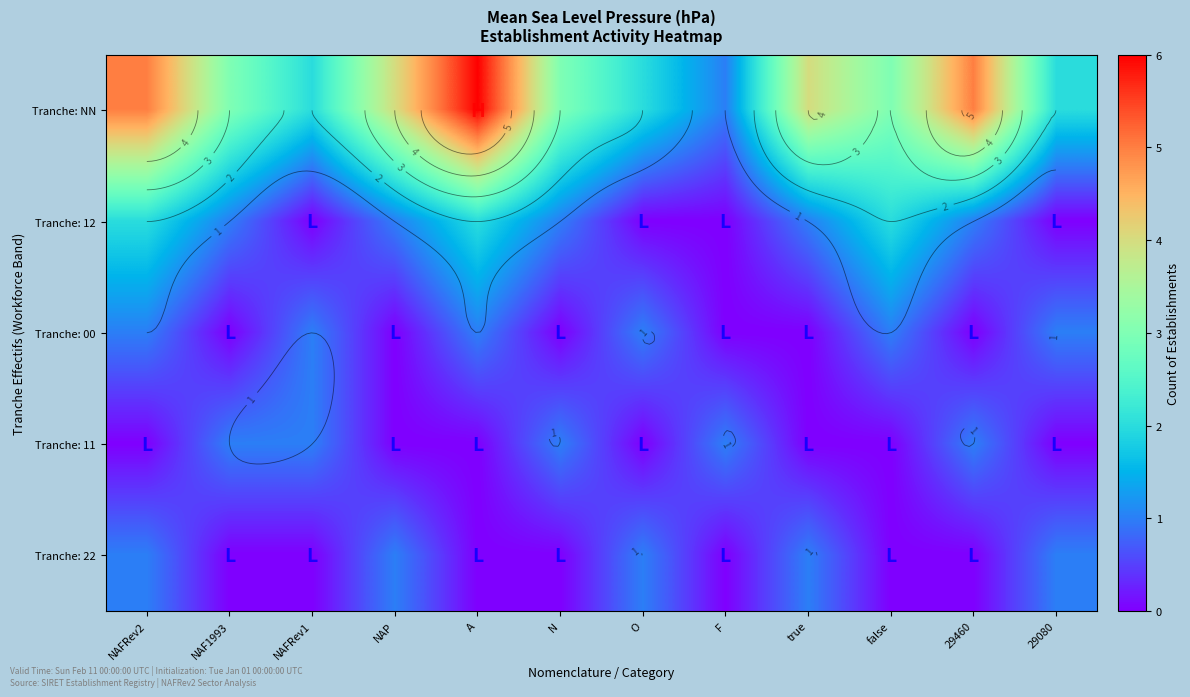

How many values in the Tranche: NN series are below 3?

4